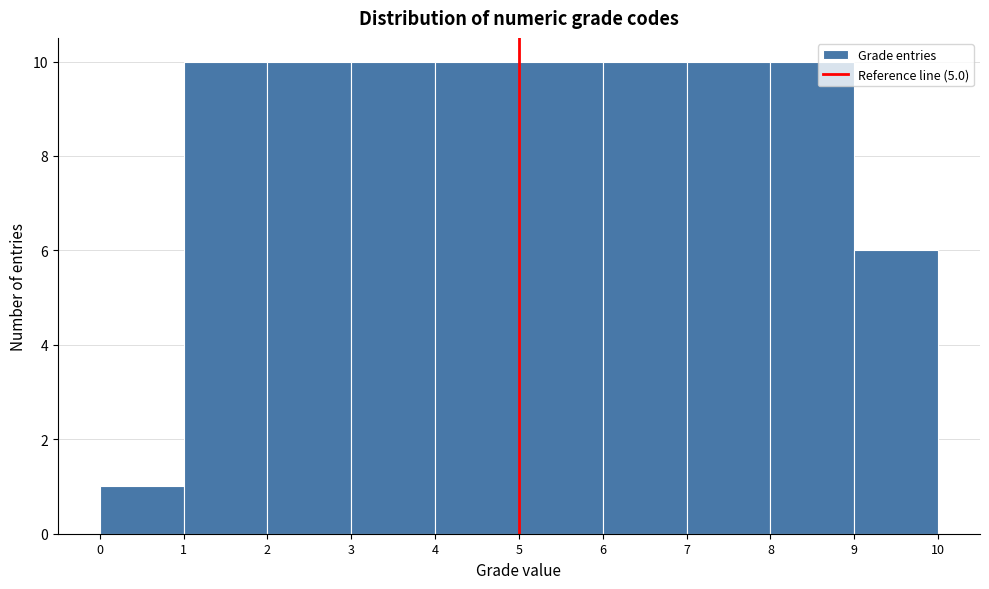

Reading left to right, list every bar in this chart as the range it spans on the x-axis followed by its height. The values are not printed on the chart, so give them approximately, as read against the axis.

0 to 1: 1
1 to 2: 10
2 to 3: 10
3 to 4: 10
4 to 5: 10
5 to 6: 10
6 to 7: 10
7 to 8: 10
8 to 9: 10
9 to 10: 6